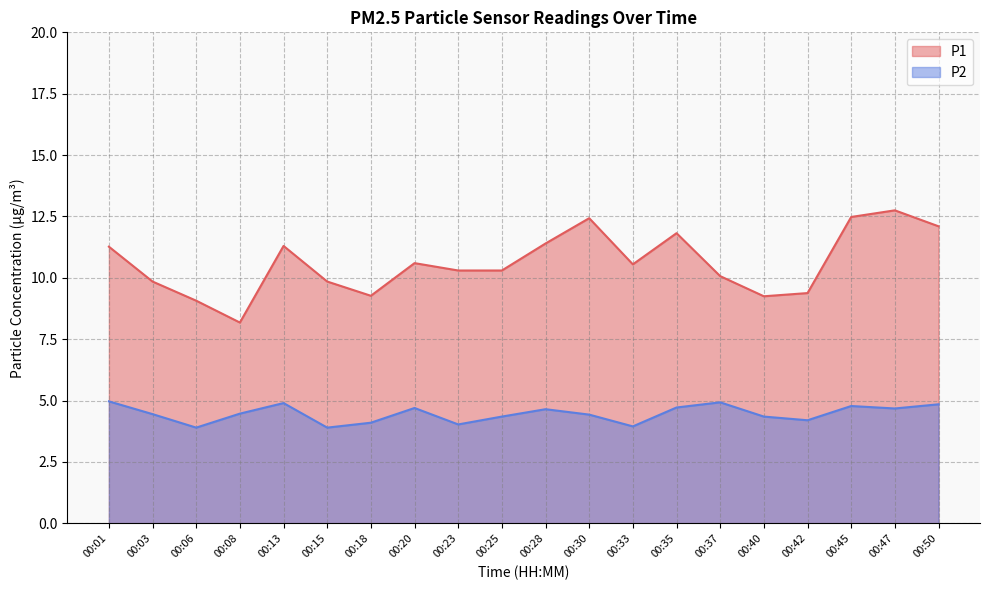

Reading right to left, extract all data points from this chart.

P1: 12.1	12.8	12.5	9.4	9.2	10.1	11.8	10.6	12.4	11.4	10.3	10.3	10.6	9.3	9.8	11.3	8.2	9.1	9.8	11.3
P2: 4.8	4.7	4.8	4.2	4.3	4.9	4.7	4.0	4.4	4.7	4.3	4.0	4.7	4.1	3.9	4.9	4.5	3.9	4.5	5.0